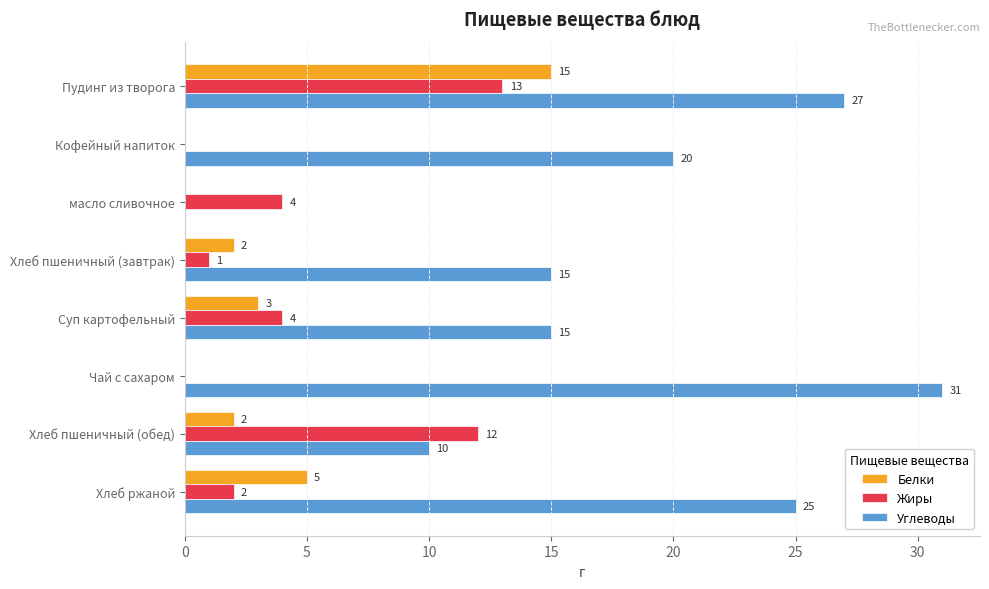

Which series changed the most between масло сливочное and Хлеб пшеничный (завтрак)?

Углеводы